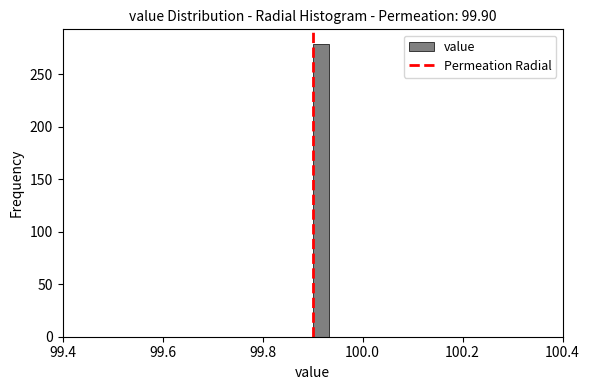

Read against the x-axis, roughly where is the centre of the tallest bar?

99.92